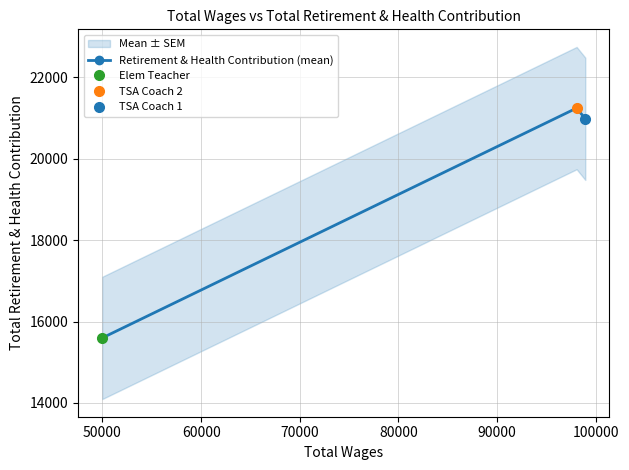

The value at 50000 is 32799. True or false?

False